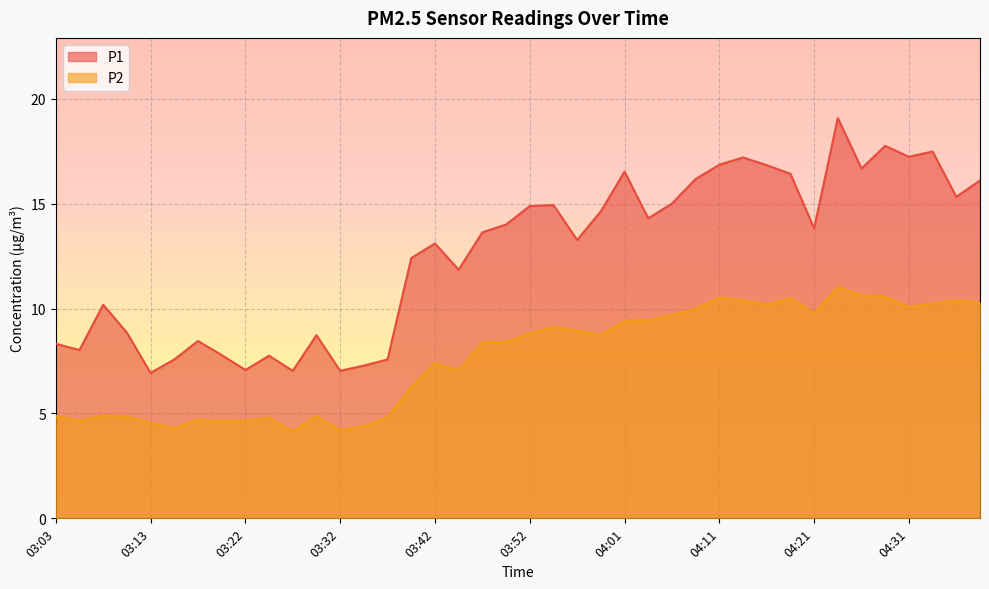

List the series in order of their overall mean, highest first.

P1, P2